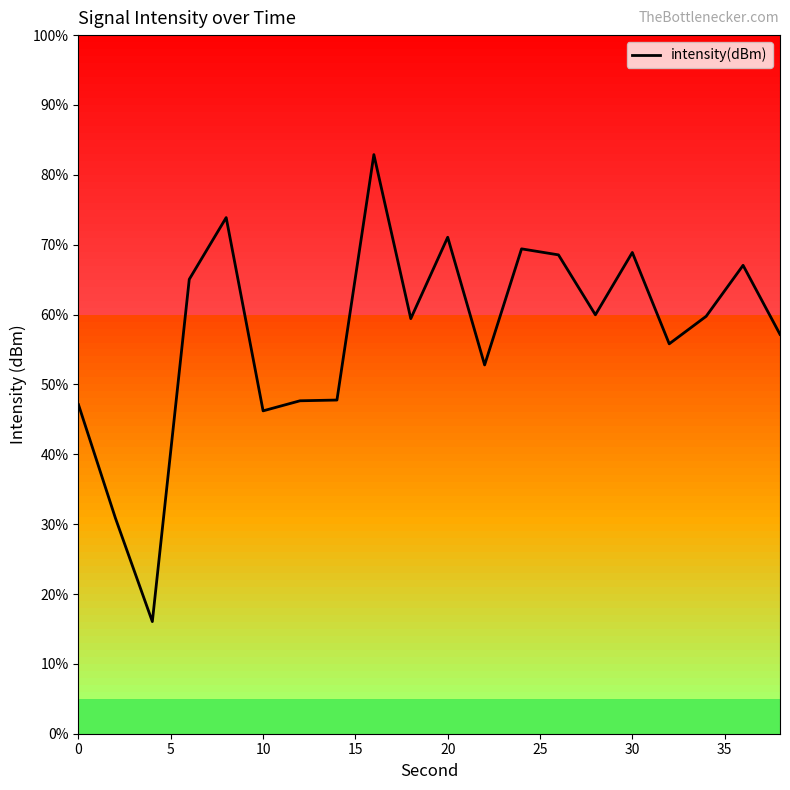

Is this an area chart (filled region under the line)?

No